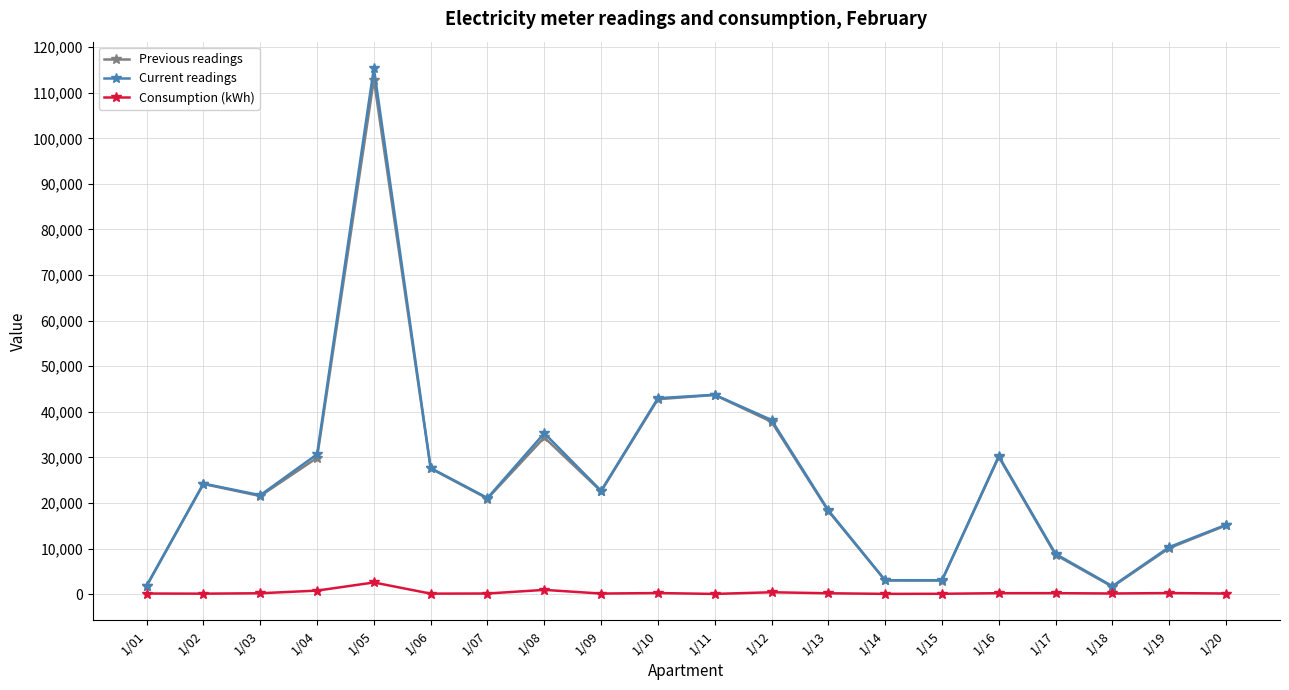

Does the chart have visible grid lines?

Yes